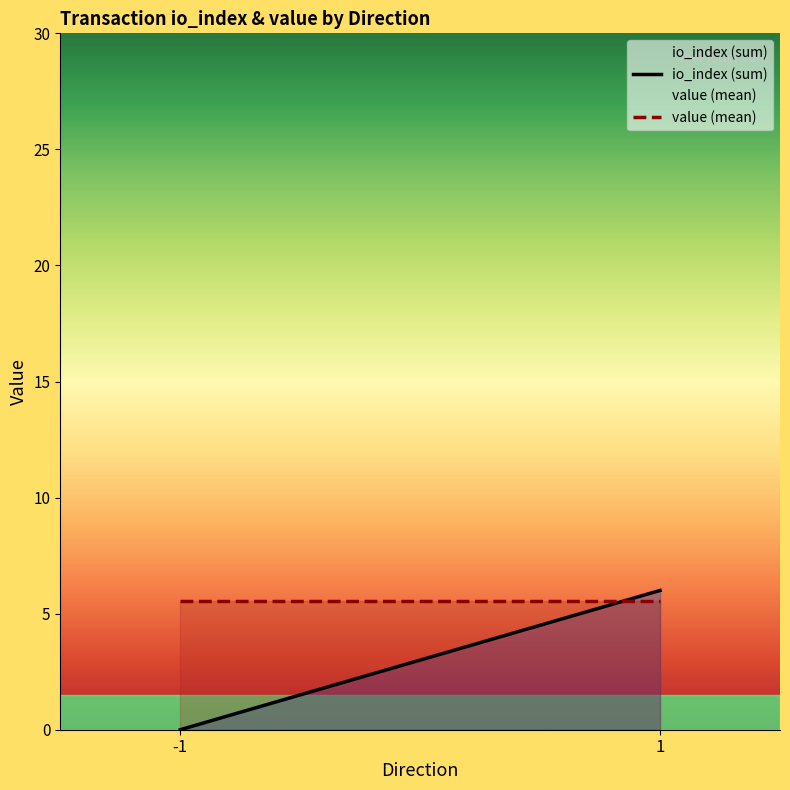

At how many categories does at least one series exceed 4?

2